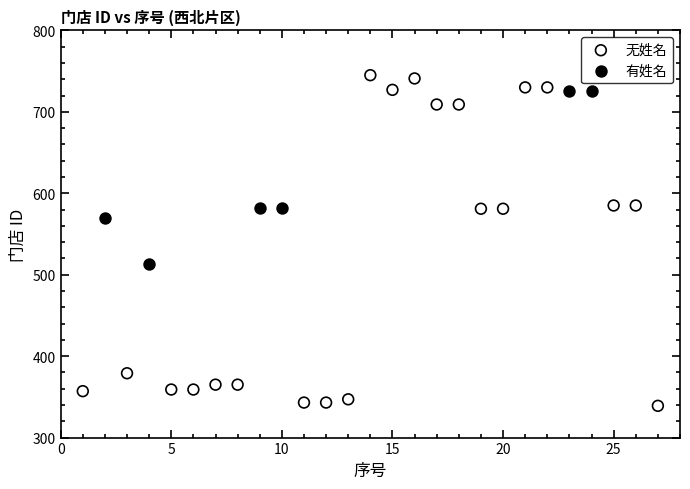

What are all the series names shown in the legend?

无姓名, 有姓名